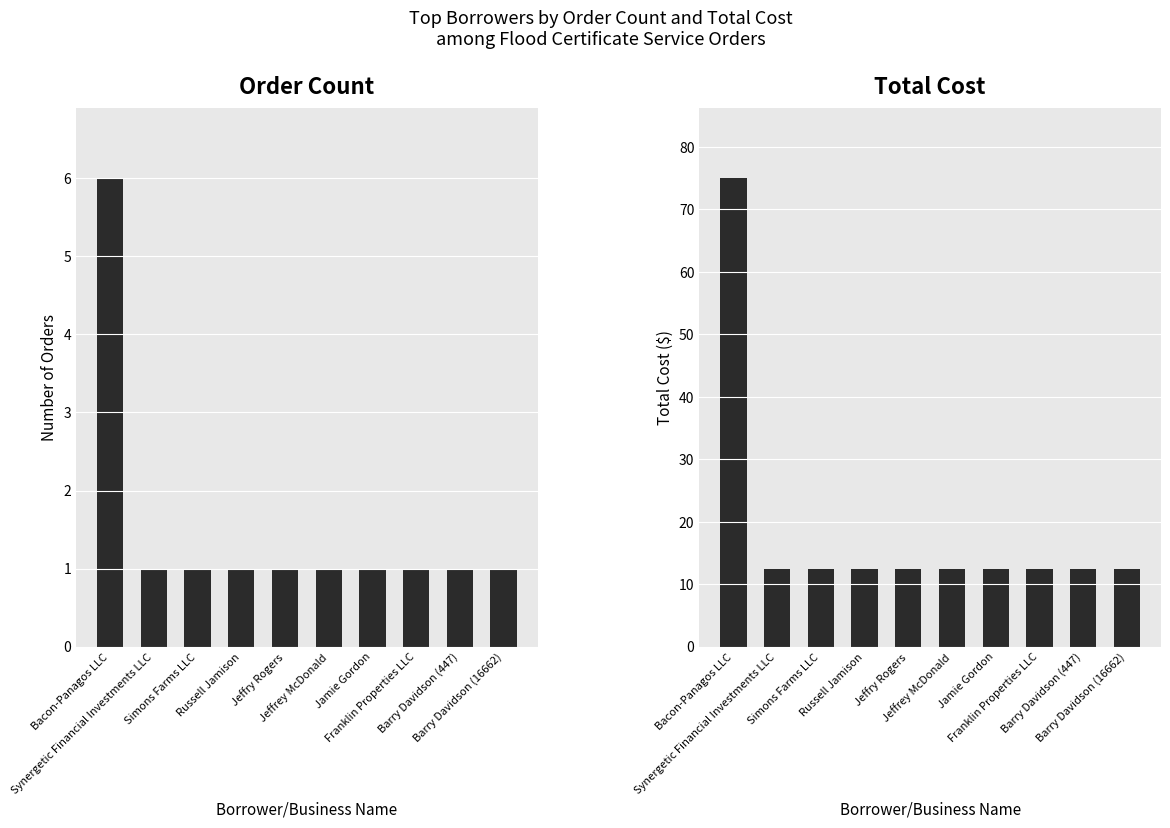

Where is Order Count nearest to the value 3?

Synergetic Financial Investments LLC